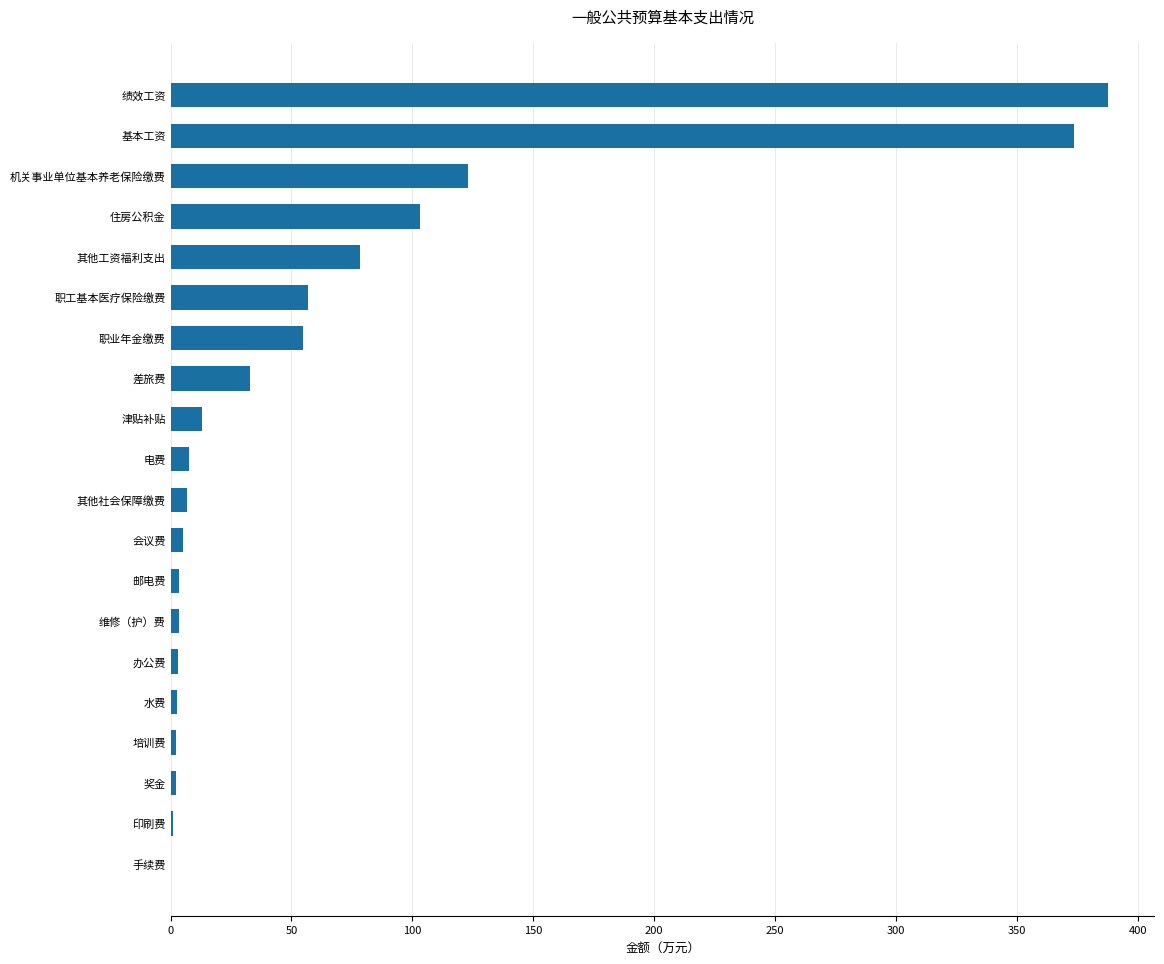

What is the average value?

63.1